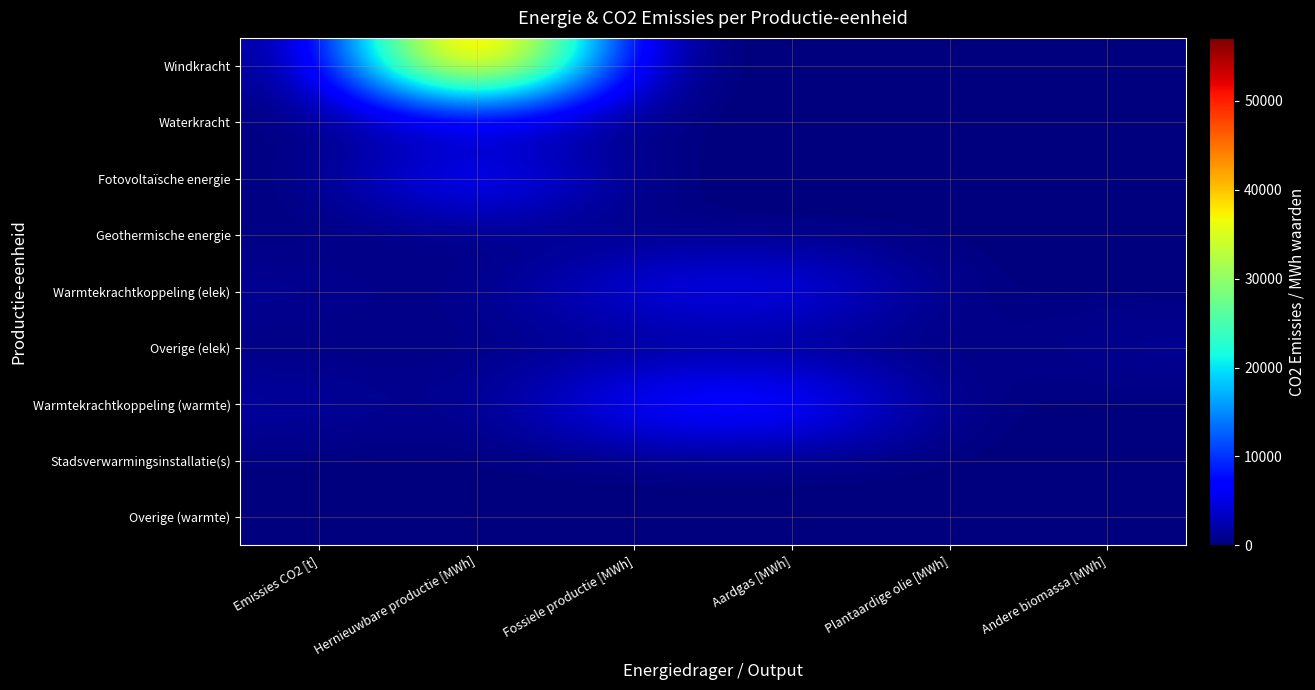

List the series in order of their peak value, highest first.

Windkracht, Warmtekrachtkoppeling (warmte), Fotovoltaïsche energie, Warmtekrachtkoppeling (elek), Overige (elek), Waterkracht, Geothermische energie, Stadsverwarmingsinstallatie(s), Overige (warmte)